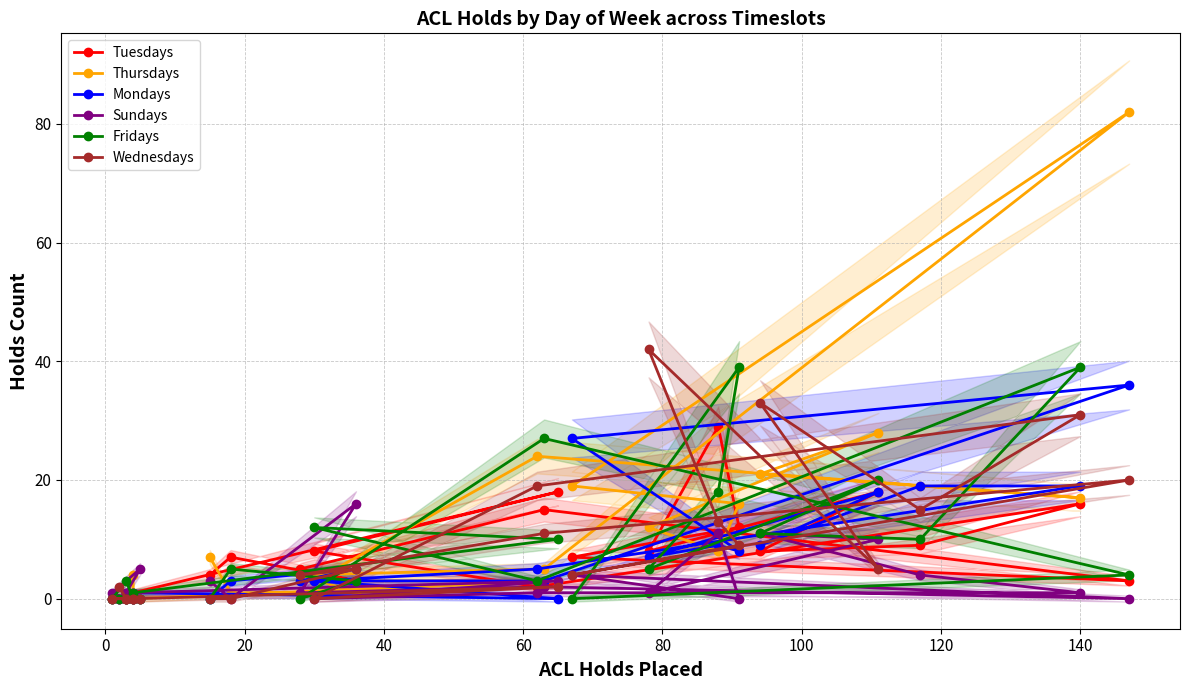

In Mondays, how many points are higher than both neighbors (excluding endpoints)?

6